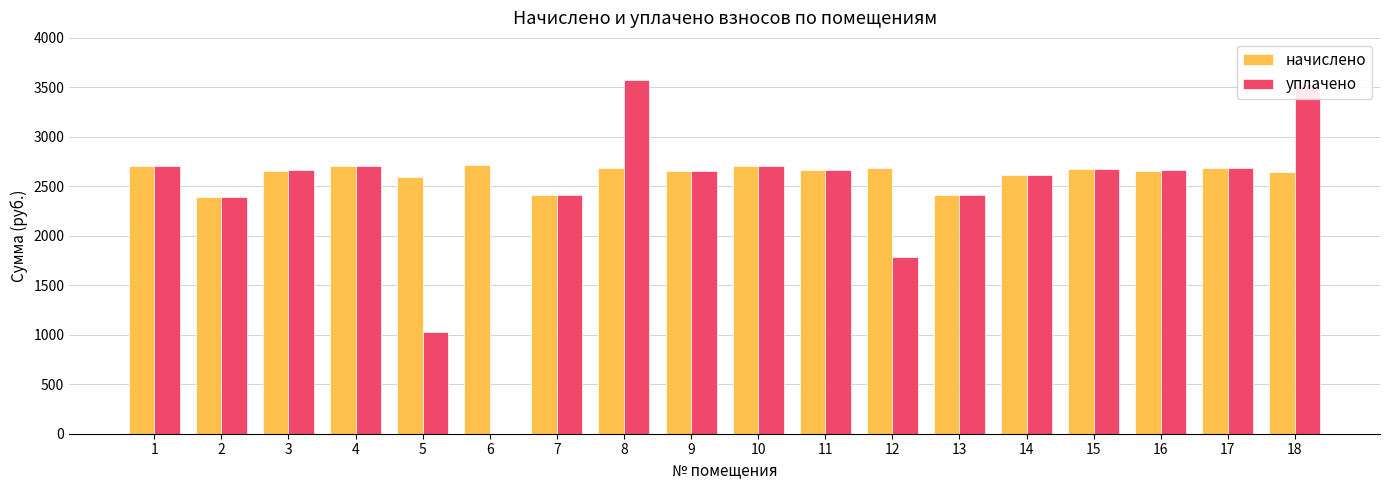

The начислено series shows 1589.7 at 5. True or false?

False